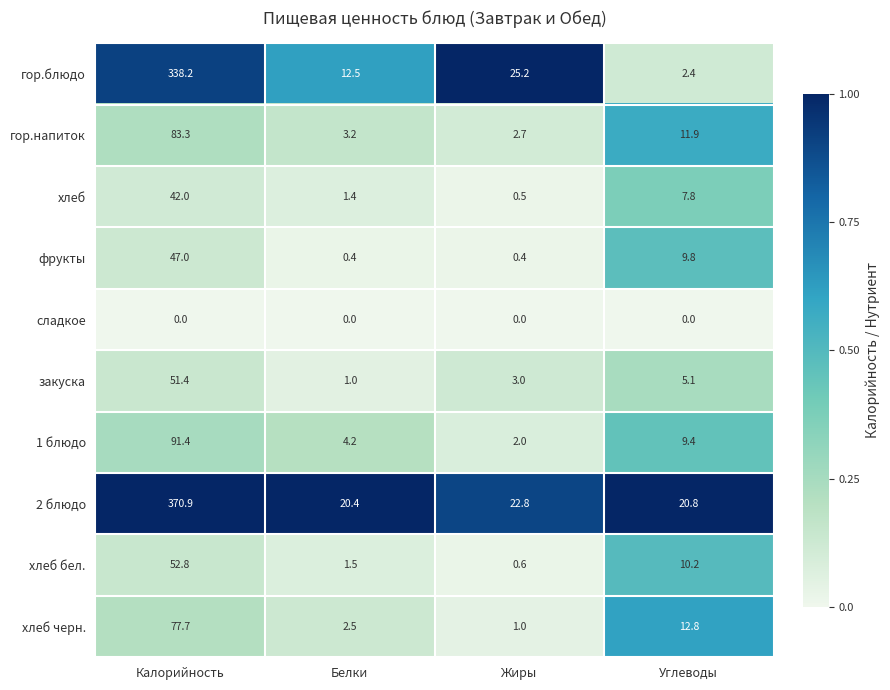

What is the greatest value displayed?

370.9